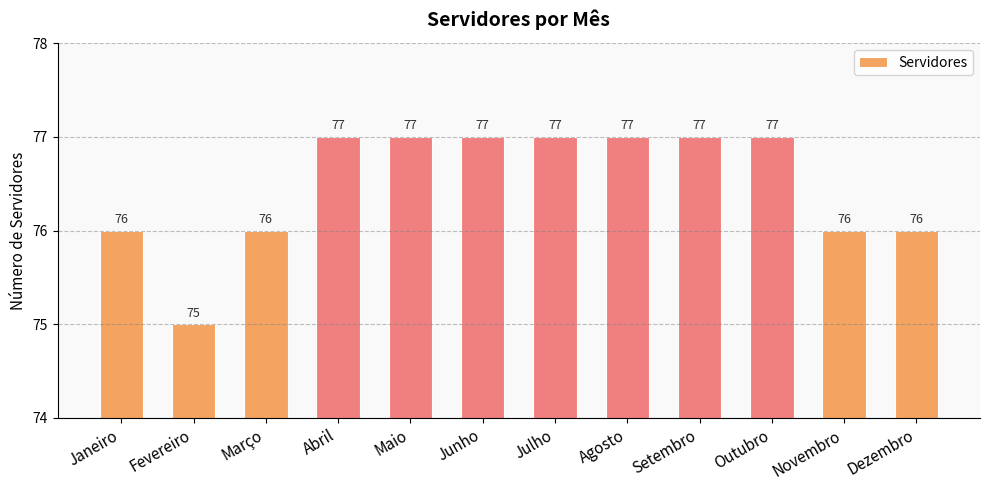

Reading left to right, list all the values displayed in this chart.

Janeiro=76	Fevereiro=75	Março=76	Abril=77	Maio=77	Junho=77	Julho=77	Agosto=77	Setembro=77	Outubro=77	Novembro=76	Dezembro=76